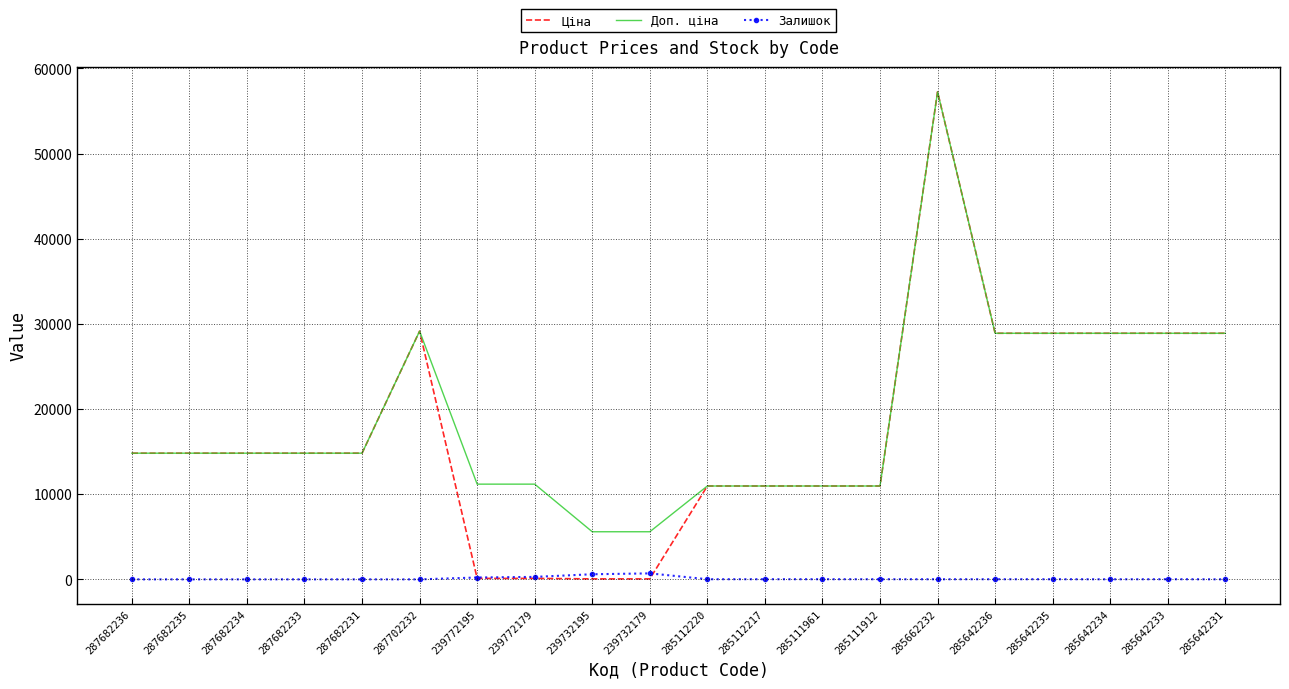

True or false: Залишок and Доп. ціна intersect in this chart.

False